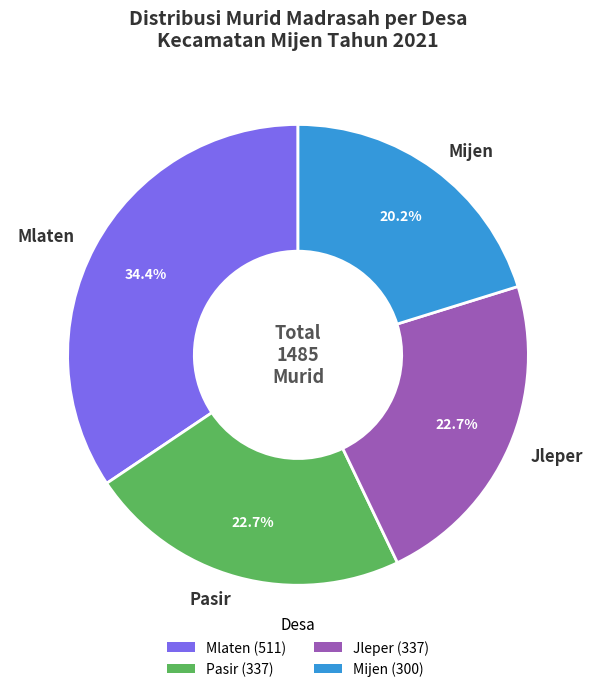

What percentage is NOT represented by Mijen?

79.8%